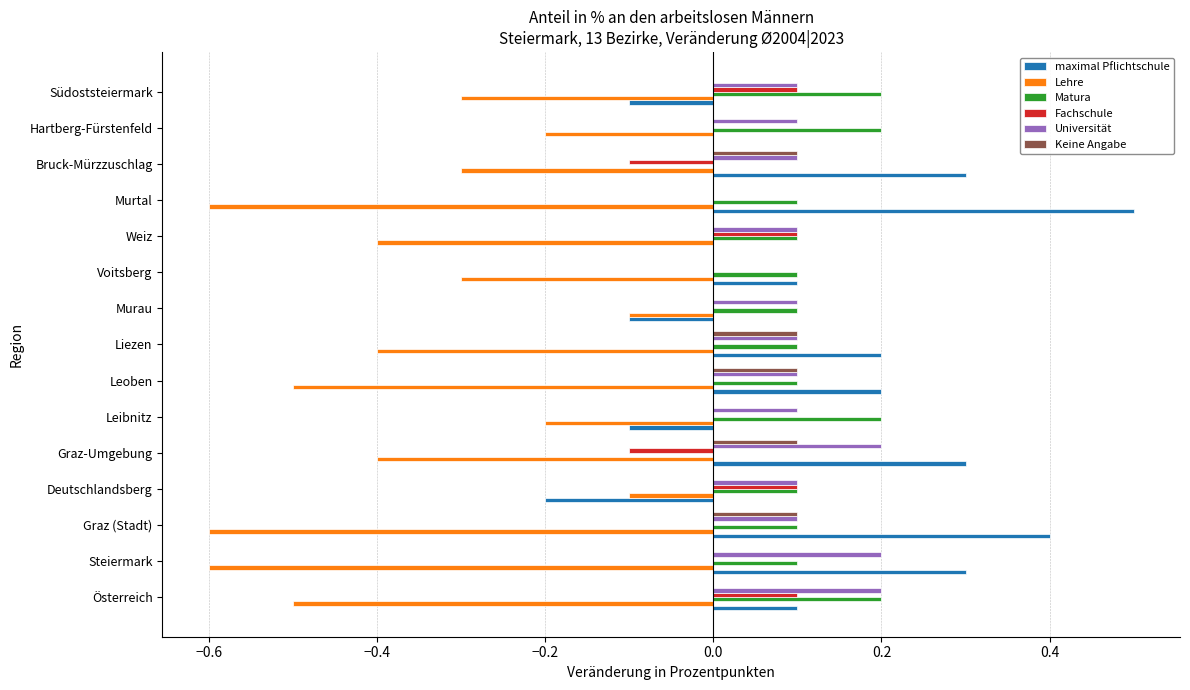

Count the number of data series in this chart.

6